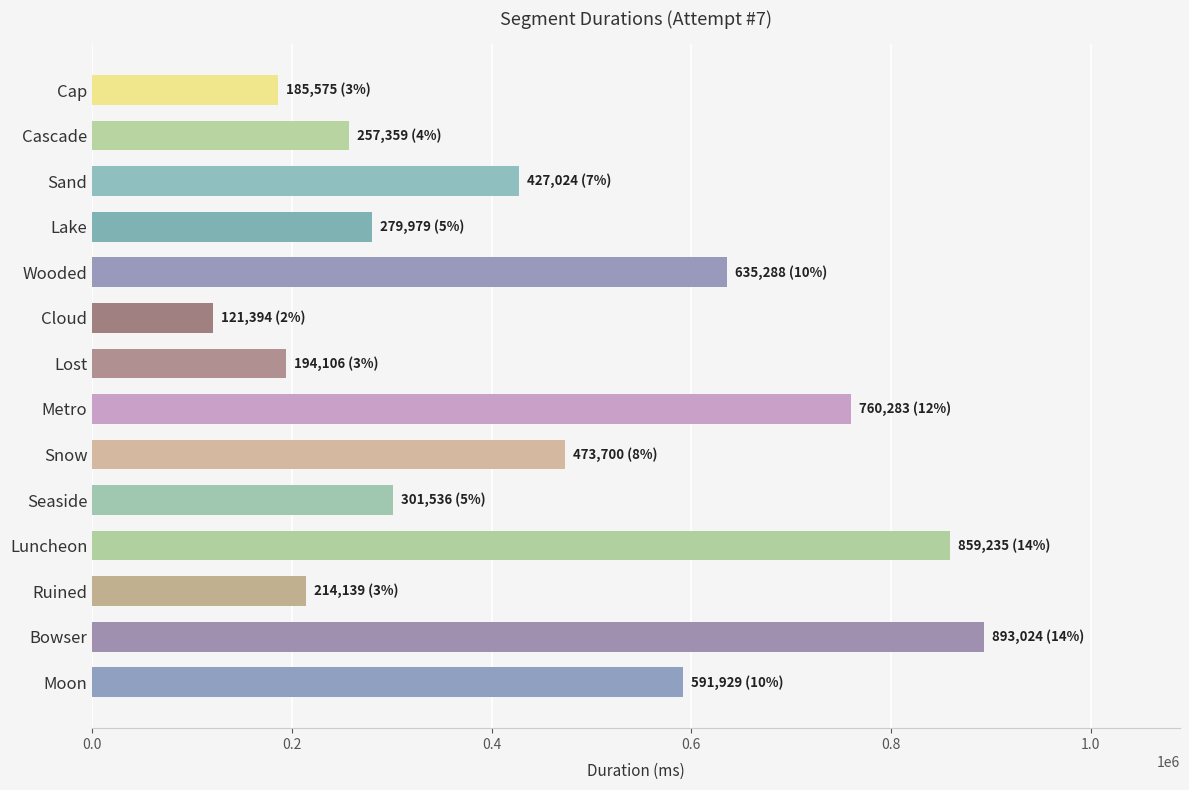

What is the change in value from Cloud to Bowser?

+771630